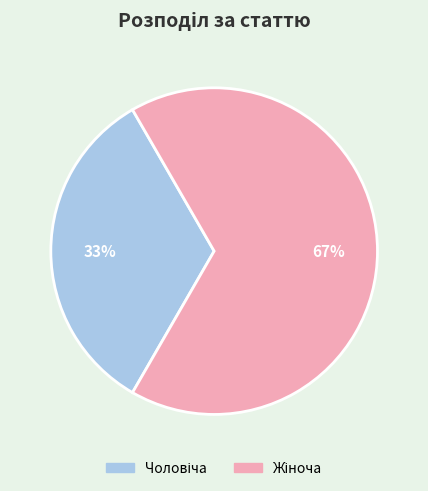

To the nearest percent, what is the average slice percentage?

50%